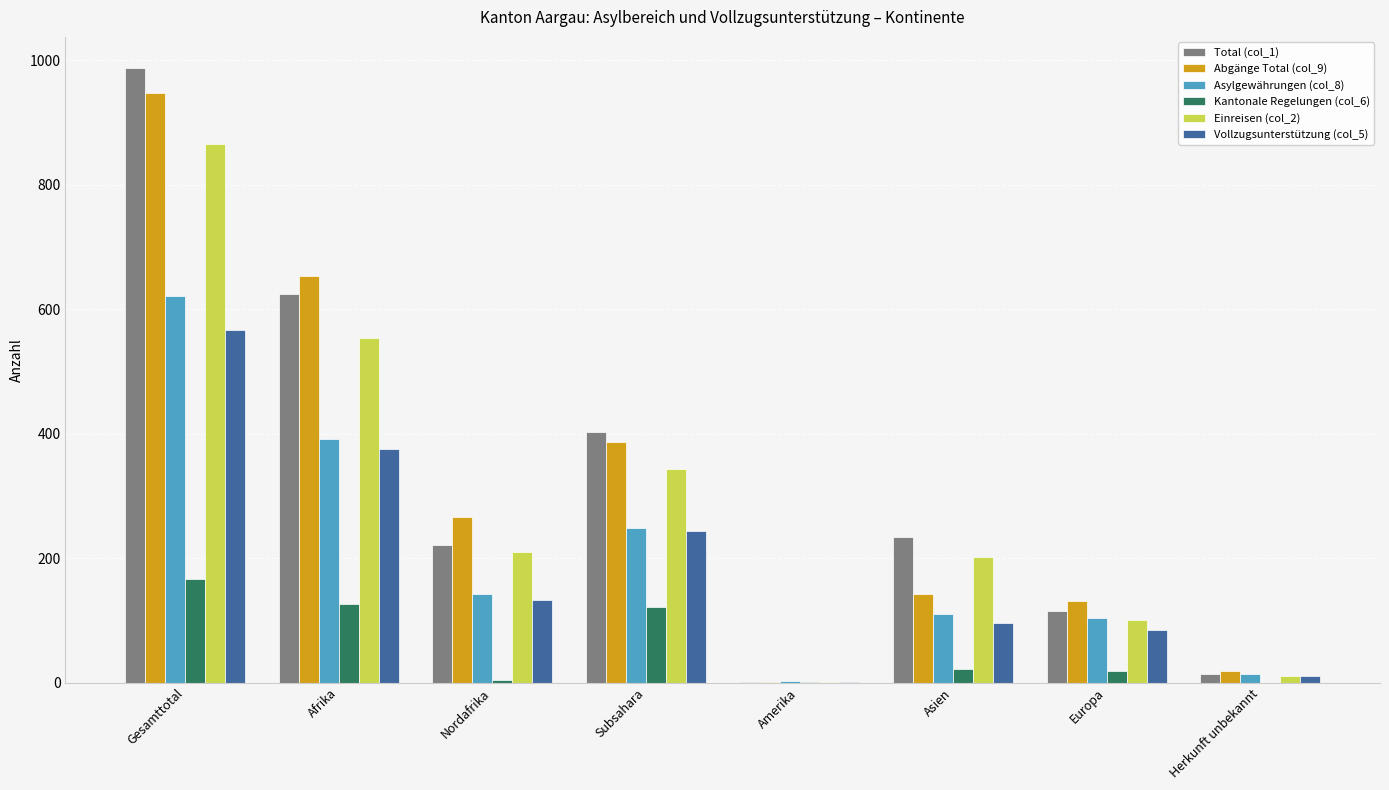

What is the greatest value displayed?

988